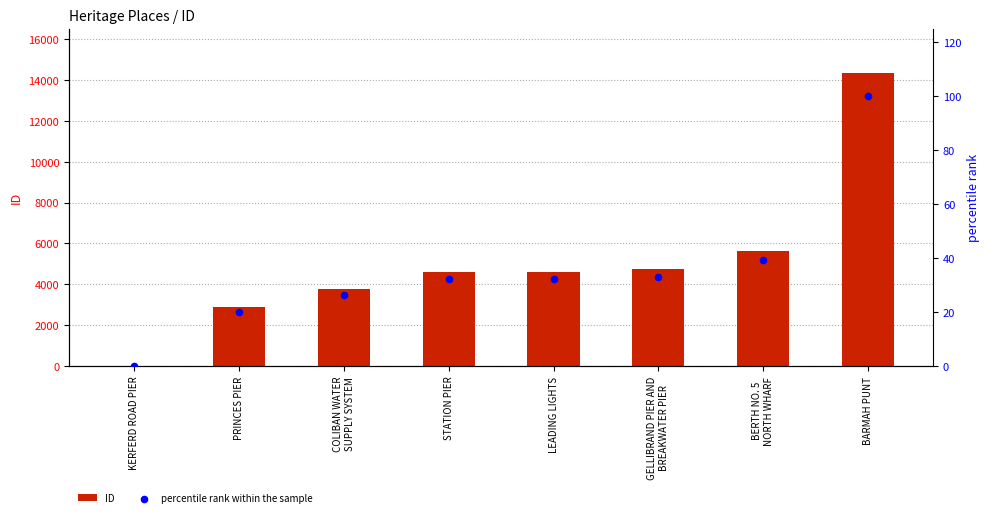

What is the total value across all series at LEADING LIGHTS?

4636.1